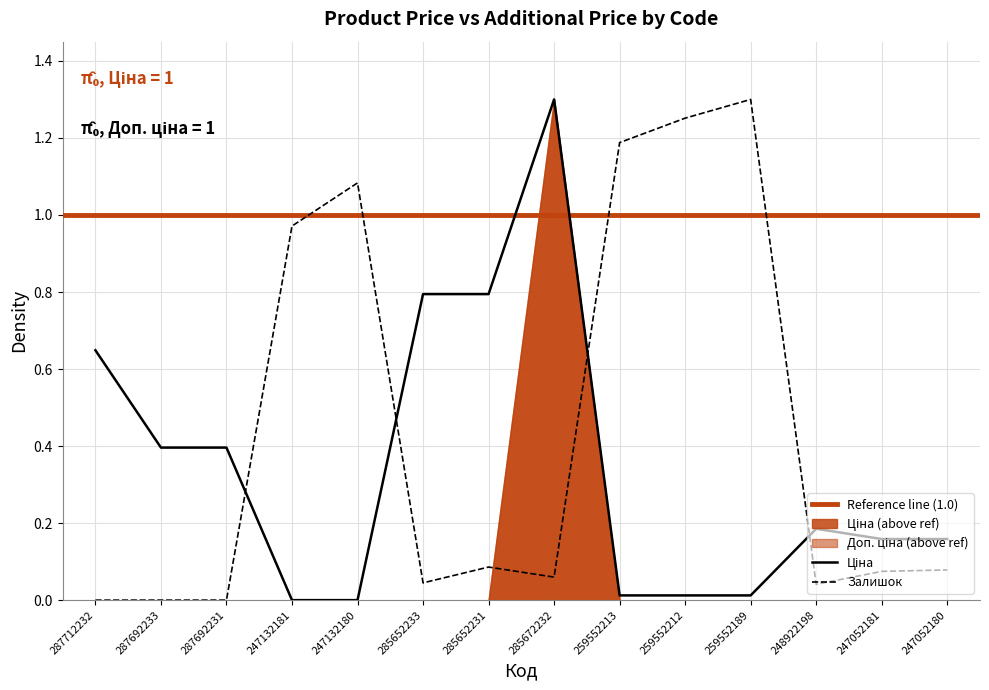

Which category has the highest value across all series?

285672232